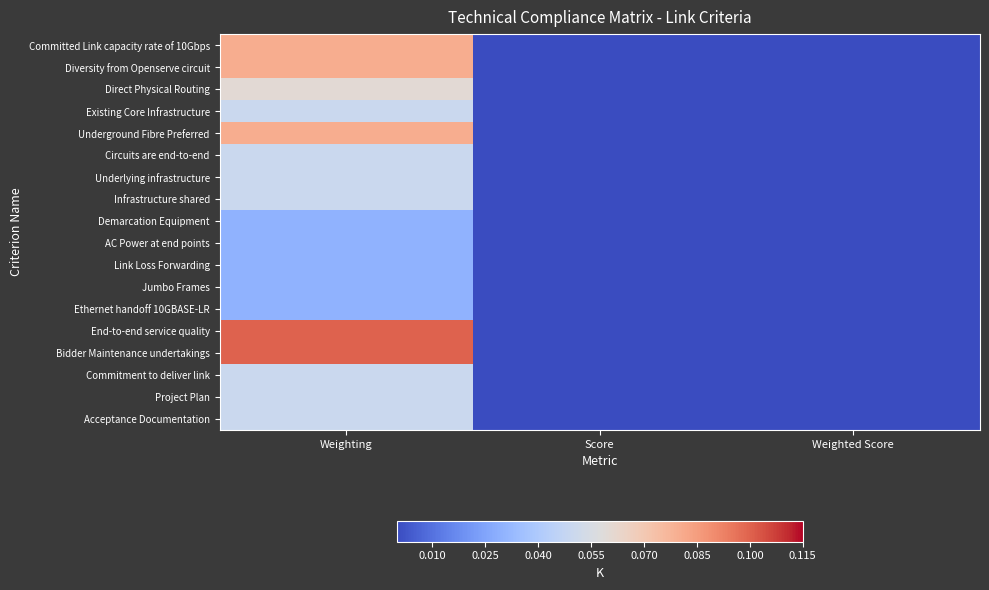

Reading right to left, list all the values displayed in this chart.

Committed Link capacity rate of 10Gbps: Weighted Score=0.0	Score=0.0	Weighting=0.1
Diversity from Openserve circuit: Weighted Score=0.0	Score=0.0	Weighting=0.1
Direct Physical Routing: Weighted Score=0.0	Score=0.0	Weighting=0.1
Existing Core Infrastructure: Weighted Score=0.0	Score=0.0	Weighting=0.1
Underground Fibre Preferred: Weighted Score=0.0	Score=0.0	Weighting=0.1
Circuits are end-to-end: Weighted Score=0.0	Score=0.0	Weighting=0.1
Underlying infrastructure: Weighted Score=0.0	Score=0.0	Weighting=0.1
Infrastructure shared: Weighted Score=0.0	Score=0.0	Weighting=0.1
Demarcation Equipment: Weighted Score=0.0	Score=0.0	Weighting=0.0
AC Power at end points: Weighted Score=0.0	Score=0.0	Weighting=0.0
Link Loss Forwarding: Weighted Score=0.0	Score=0.0	Weighting=0.0
Jumbo Frames: Weighted Score=0.0	Score=0.0	Weighting=0.0
Ethernet handoff 10GBASE-LR: Weighted Score=0.0	Score=0.0	Weighting=0.0
End-to-end service quality: Weighted Score=0.0	Score=0.0	Weighting=0.1
Bidder Maintenance undertakings: Weighted Score=0.0	Score=0.0	Weighting=0.1
Commitment to deliver link: Weighted Score=0.0	Score=0.0	Weighting=0.1
Project Plan: Weighted Score=0.0	Score=0.0	Weighting=0.1
Acceptance Documentation: Weighted Score=0.0	Score=0.0	Weighting=0.1